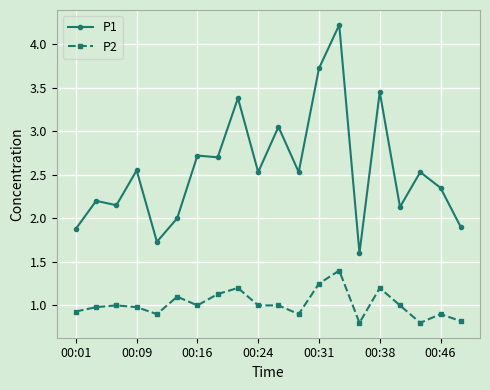

True or false: P2 has more than 2 interior local peaks.

True